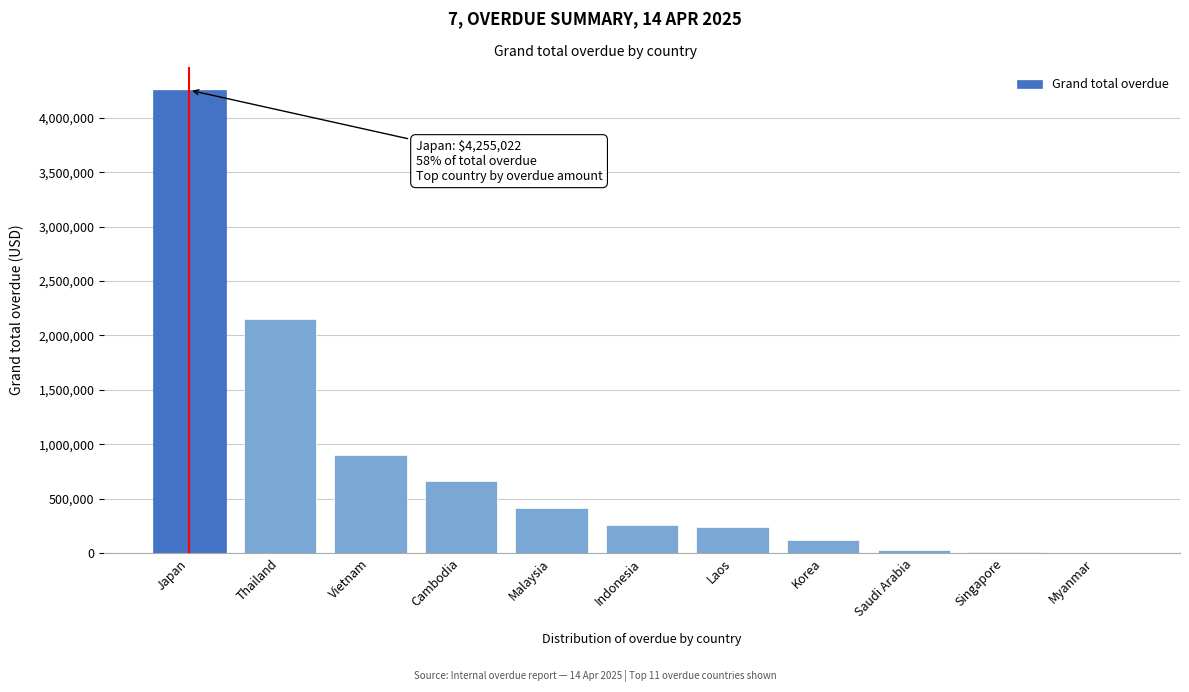

What value does the data have at Cambodia?

665973.9